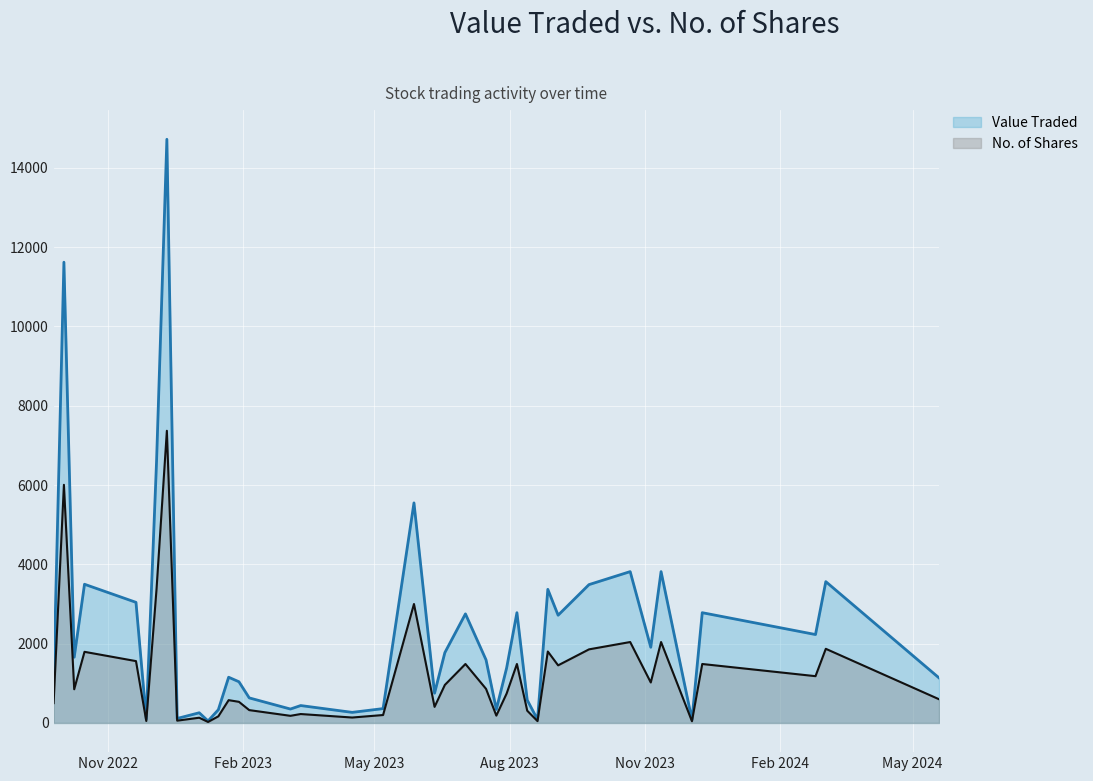

What is the maximum value for No. of Shares?

7369